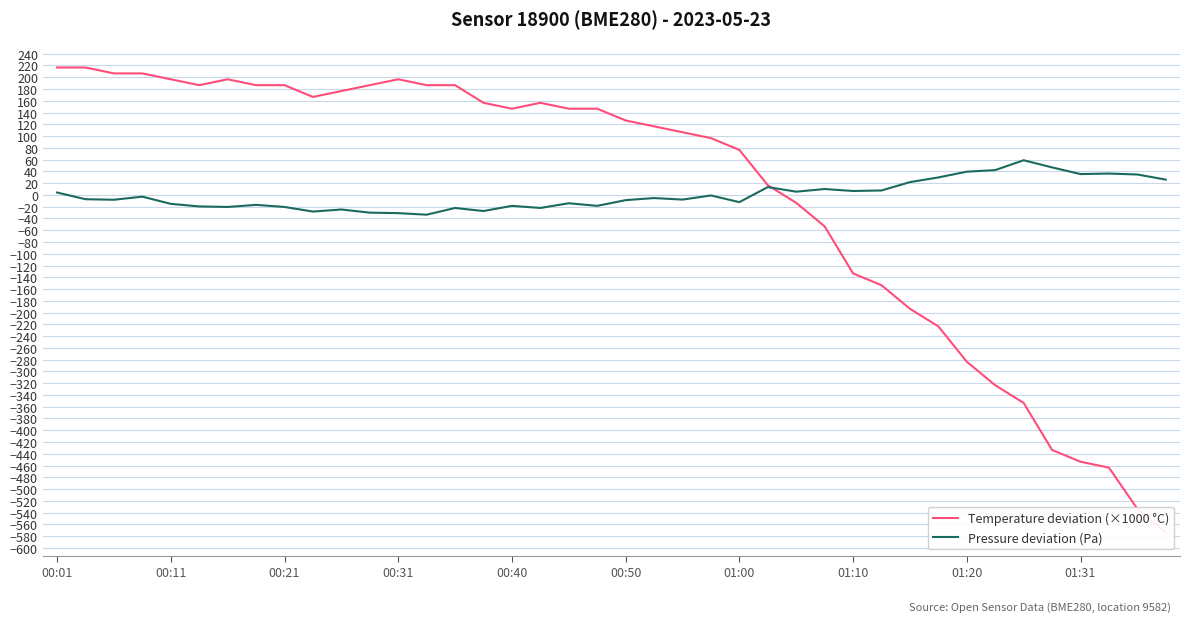

The value of Pressure deviation (Pa) at 21 is -2.7. True or false?

False